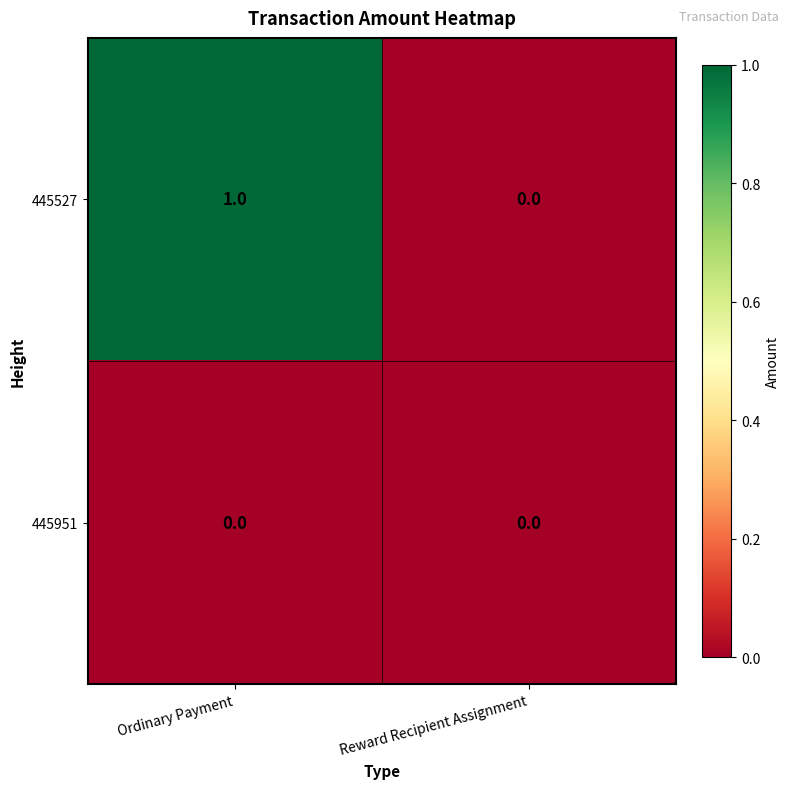

Which series has the largest range (max minus min)?

445527